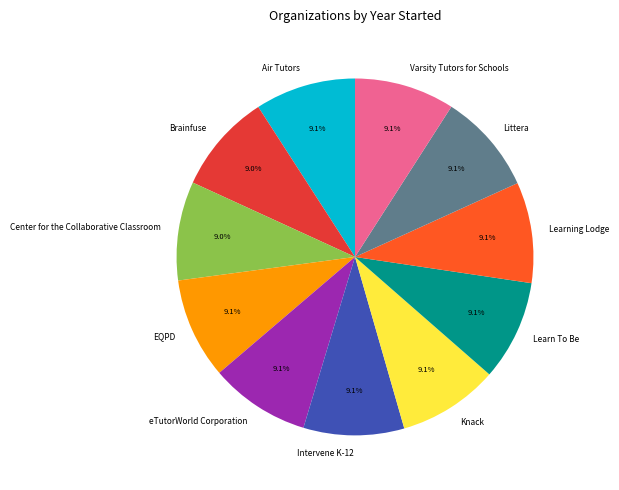

What is the ratio of the value at Intervene K-12 to the value at Air Tutors?

1.0